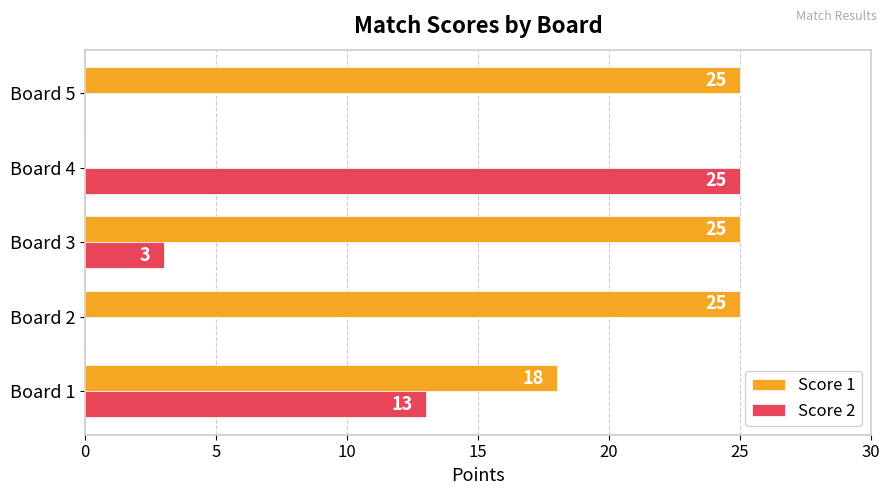

What is the greatest value displayed?

25